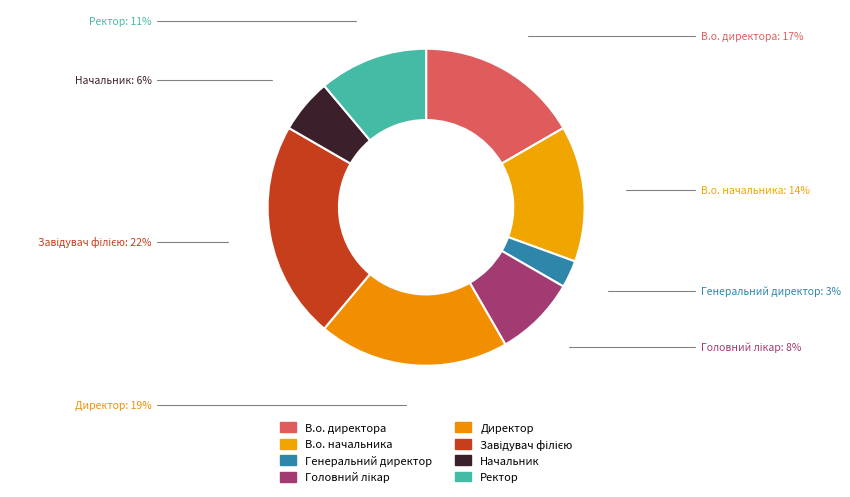

Is Директор the majority of the pie?

No